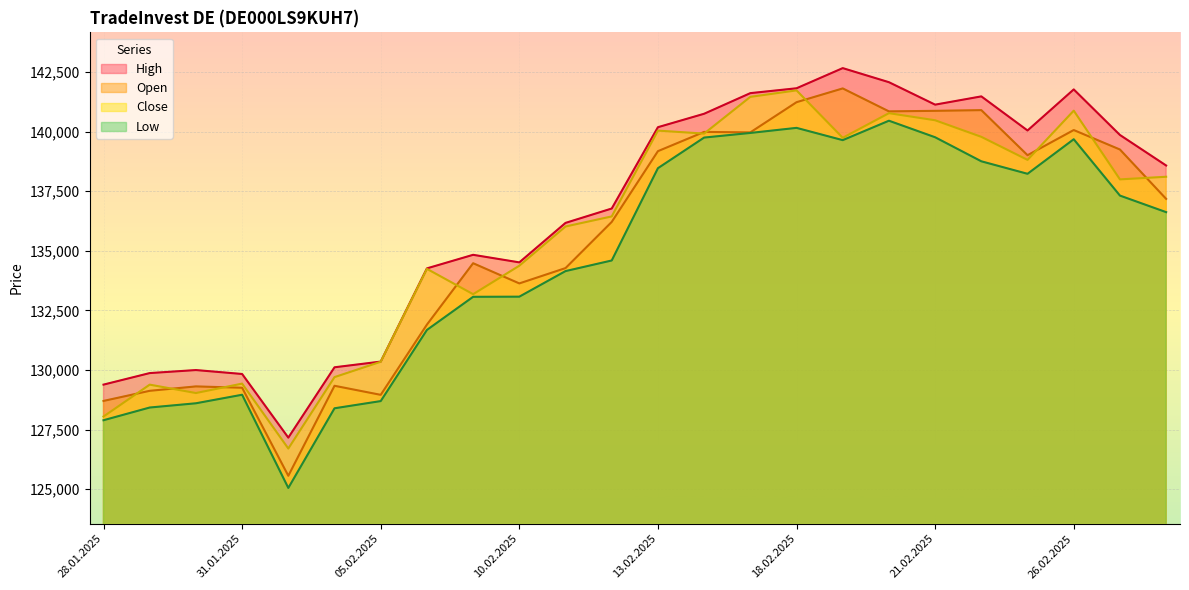

In High, how many points are higher than both neighbors (excluding endpoints)?

5